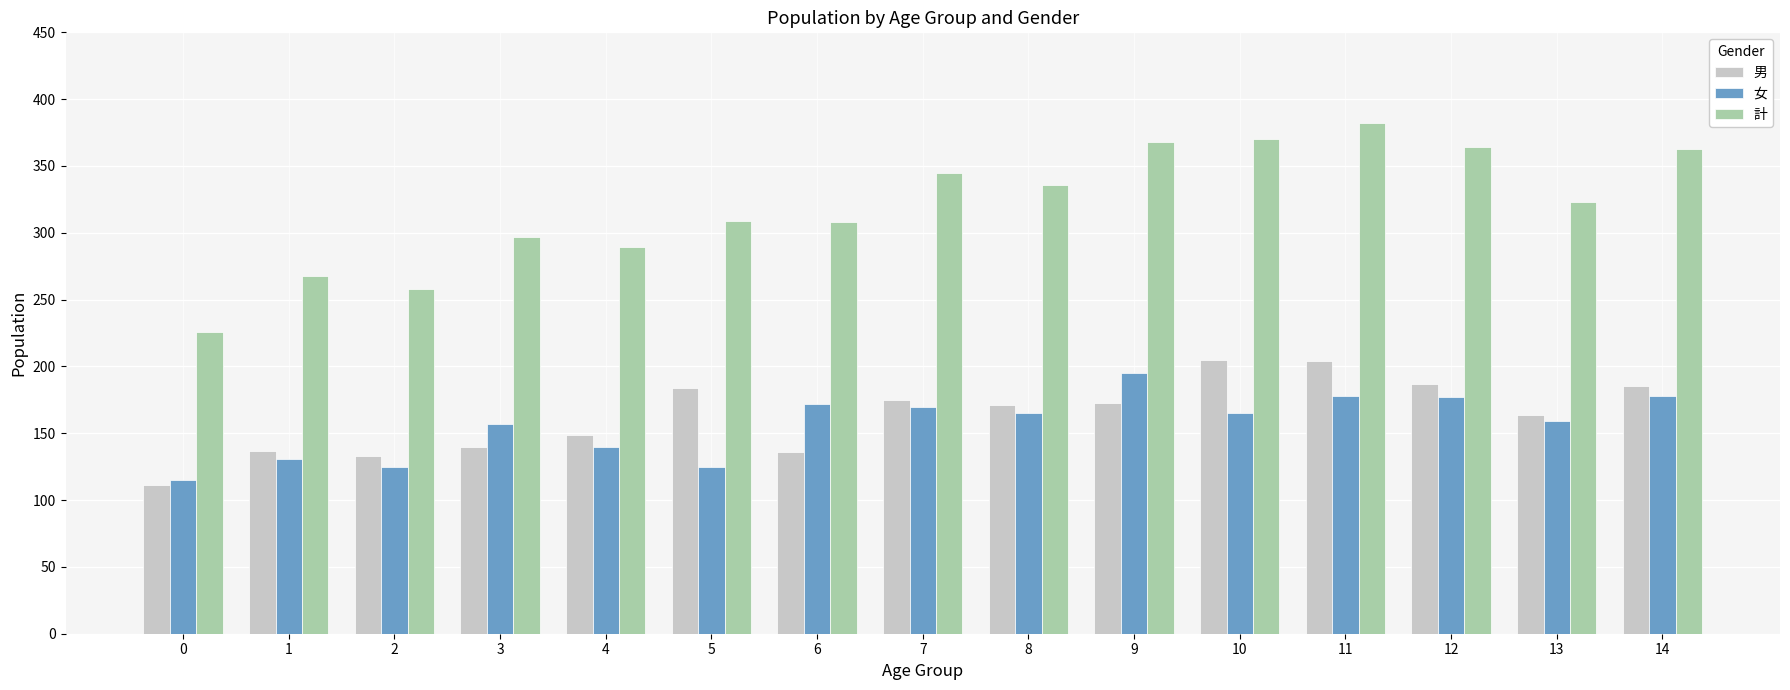

Between 3 and 9, which series saw the biggest shift?

計